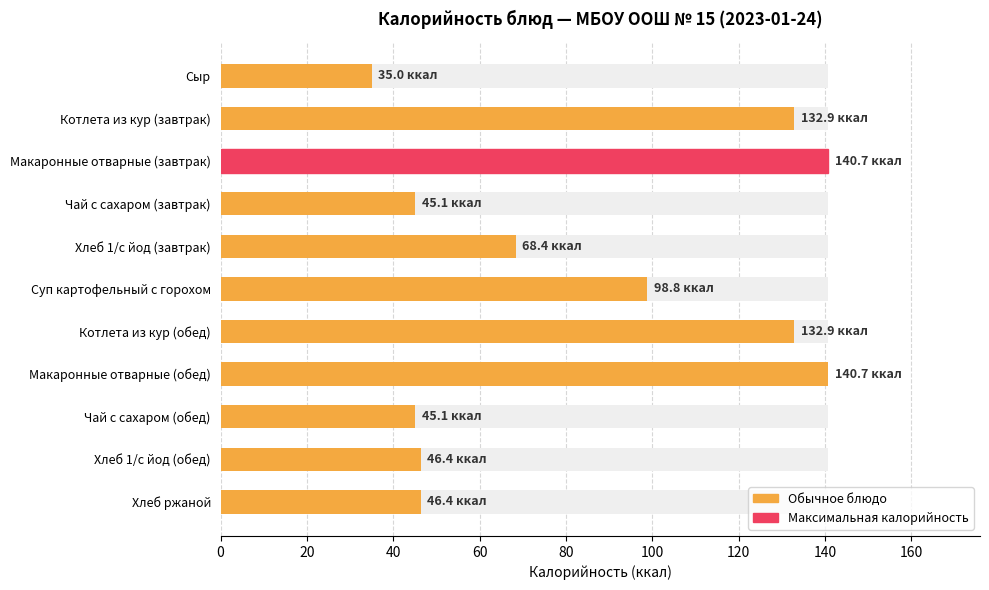

What is the value of the 2nd bar from the left?

132.9